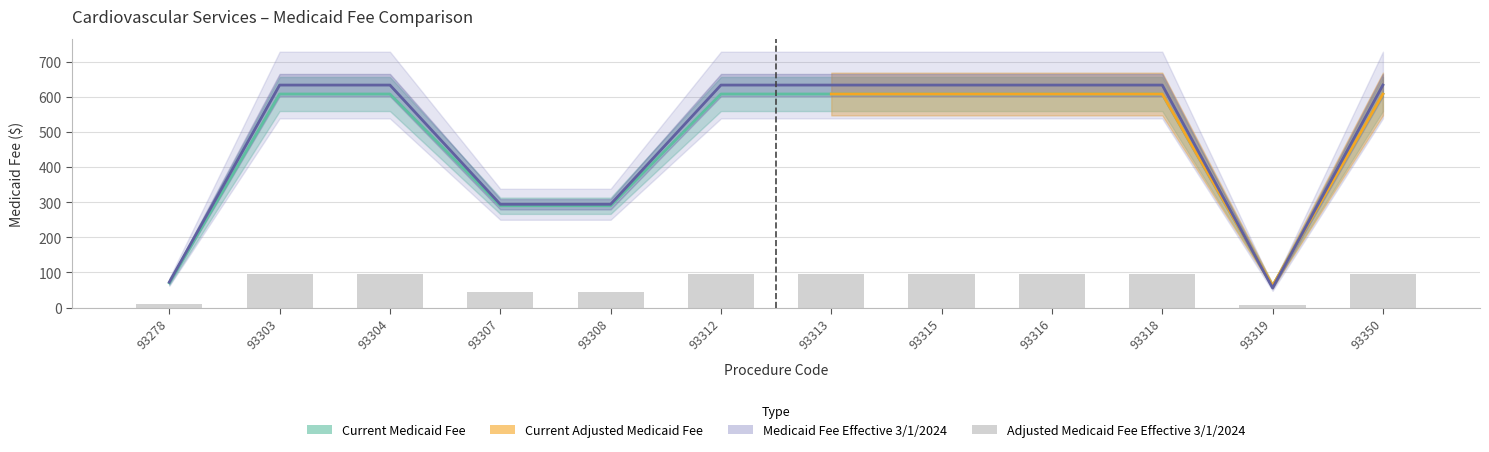

How many bars are there in total?

12